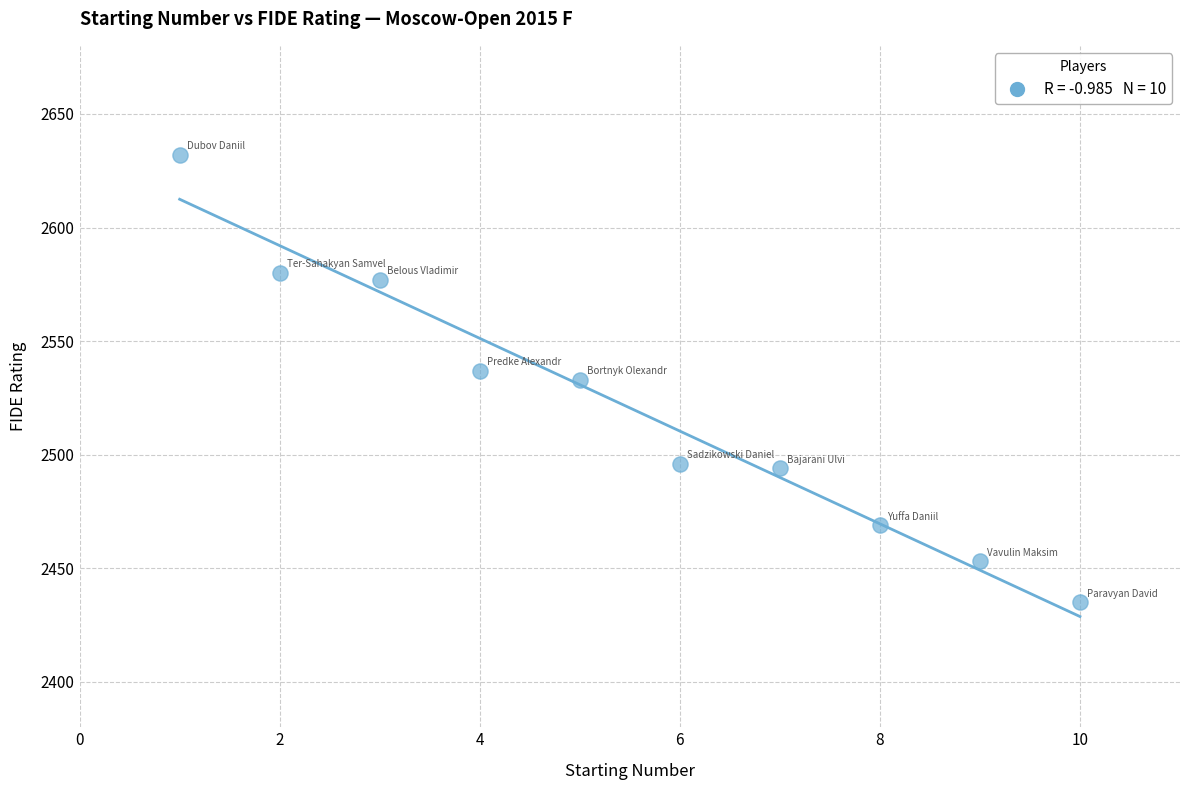

What is the range of Y values (max minus min)?

197